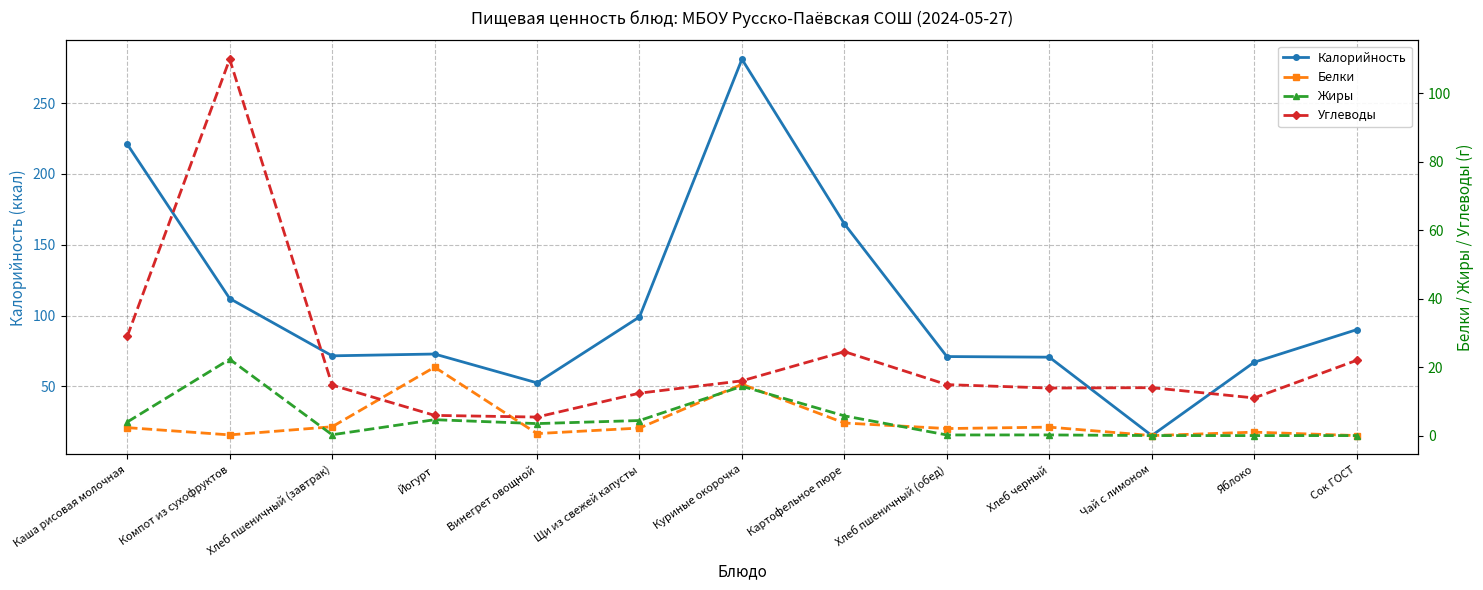

What is the spread (max minus min) of values at Чай с лимоном?

15.2